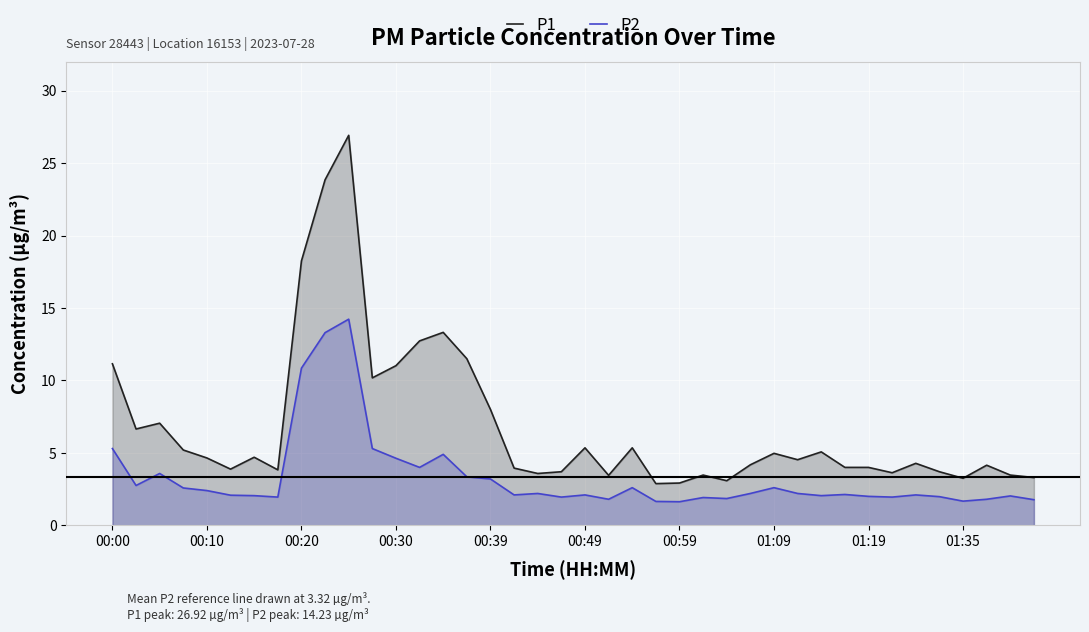

What is the value of the P1 point at the 8th from the left?

3.8